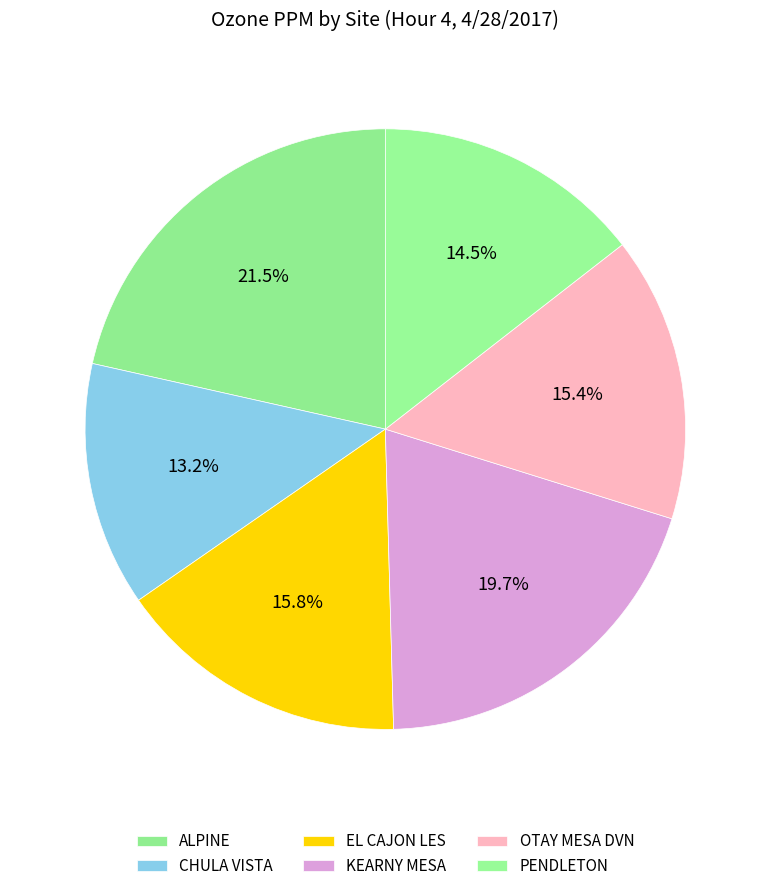

How much of the chart is everything except ALPINE?

78.5%